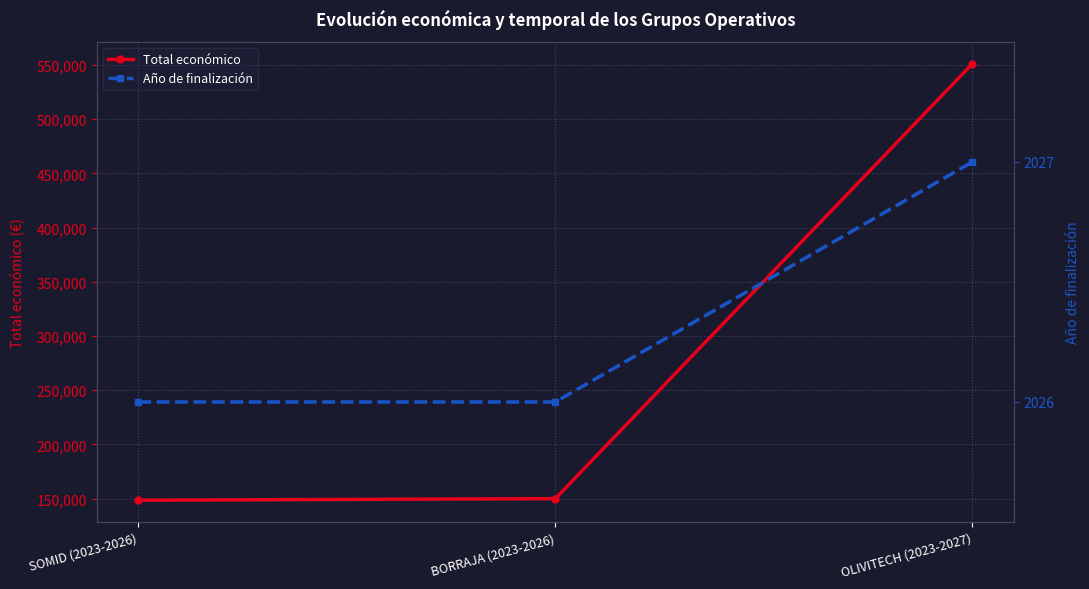

Is the value of Total económico at SOMID (2023-2026) greater than the value of Año de finalización at BORRAJA (2023-2026)?

Yes